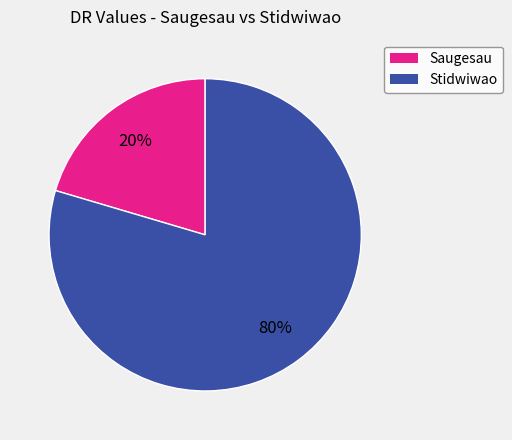

Is it true that Saugesau is 10% of the pie?

False